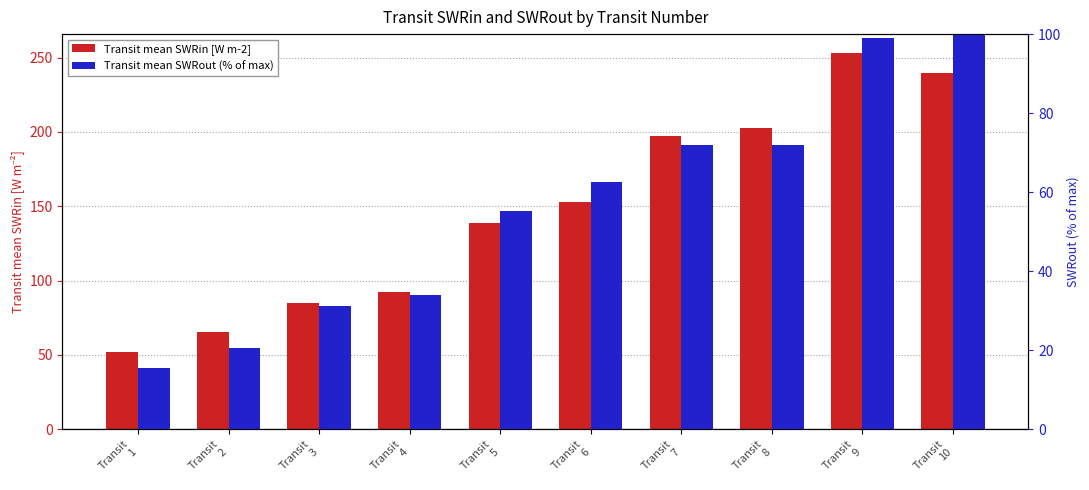

How many groups of bars are there?

10